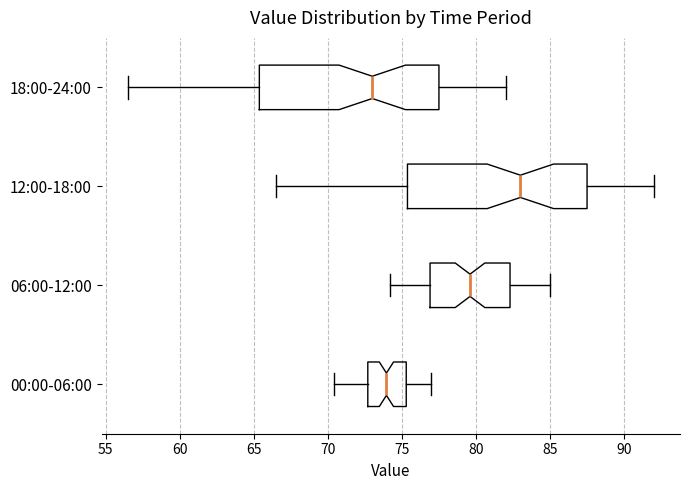

Reading bottom to top, read every box against the x-axis: the position of its median line, the range the box covers, and the ends of its whiskers. The values are not printed on the chart, so give them approximately, as read against the axis.

00:00-06:00: median 74.0, box 72.5 to 75.5, whiskers 70.5 to 77.0
06:00-12:00: median 79.5, box 77.0 to 82.5, whiskers 74.0 to 85.0
12:00-18:00: median 83.0, box 75.5 to 87.5, whiskers 66.5 to 92.0
18:00-24:00: median 73.0, box 65.5 to 77.5, whiskers 56.5 to 82.0